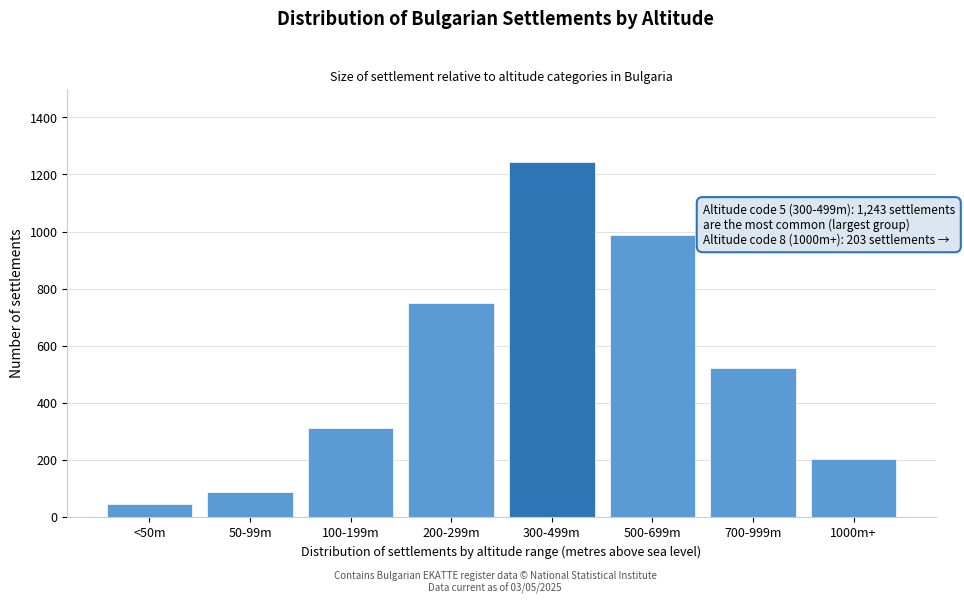

Reading right to left, list all the values displayed in this chart.

1000m+=203	700-999m=521	500-699m=987	300-499m=1243	200-299m=748	100-199m=312	50-99m=89	<50m=45